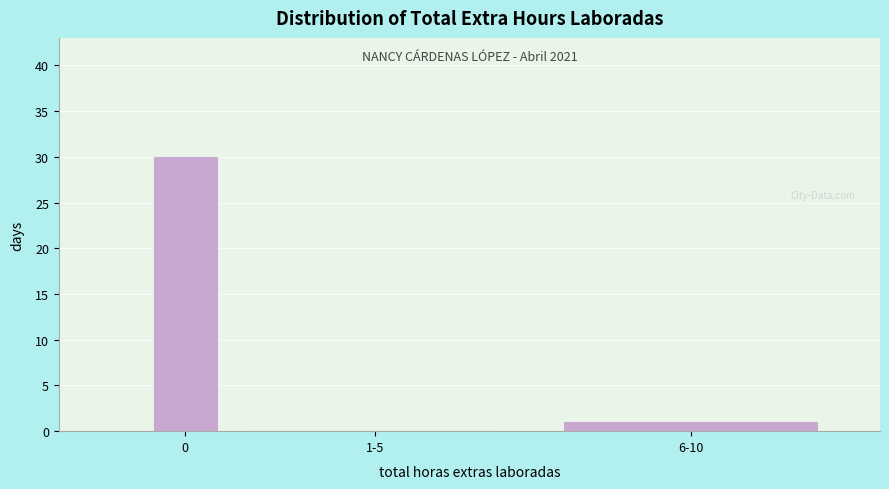

Which has a higher value, 1-5 or 6-10?

6-10